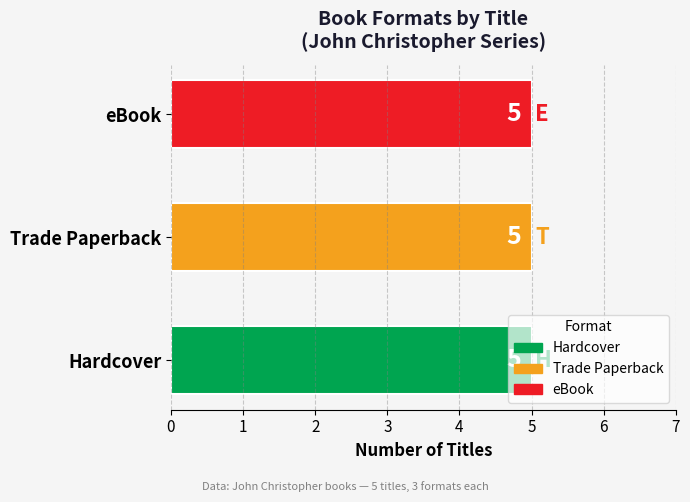

Rank the series by their maximum value, from lowest to highest.

Hardcover, Trade Paperback, eBook